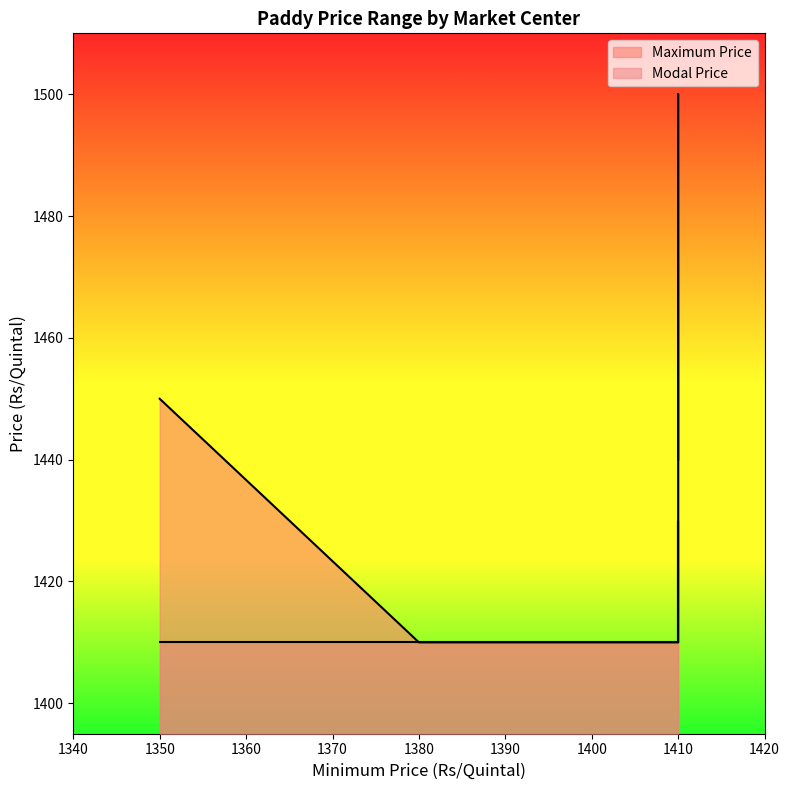

How many distinct data groups are displayed?

2